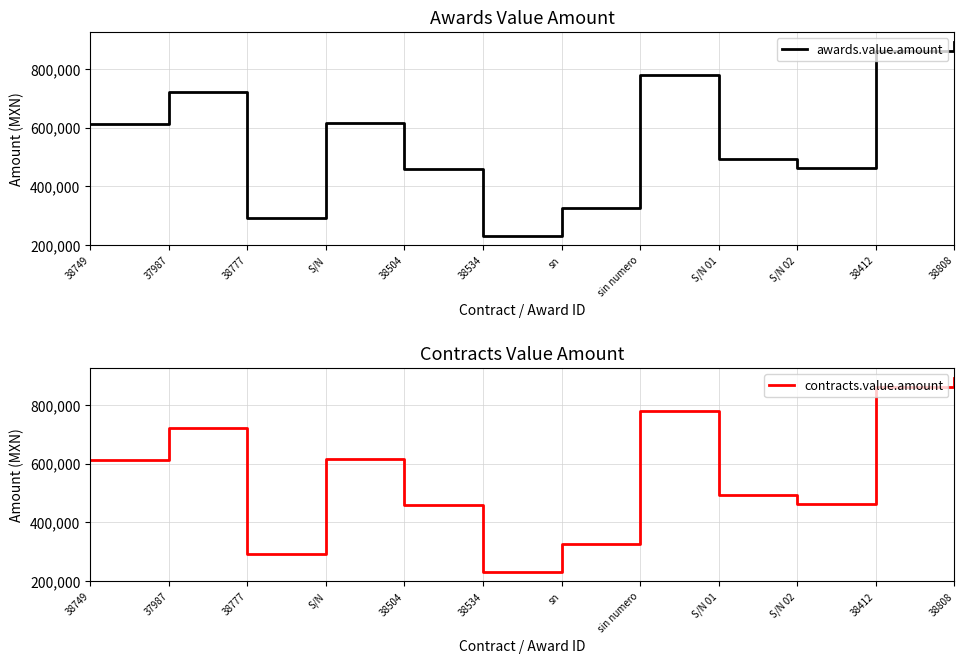

What is the difference between the second highest and second lowest values in the awards.value.amount series?

571477.0